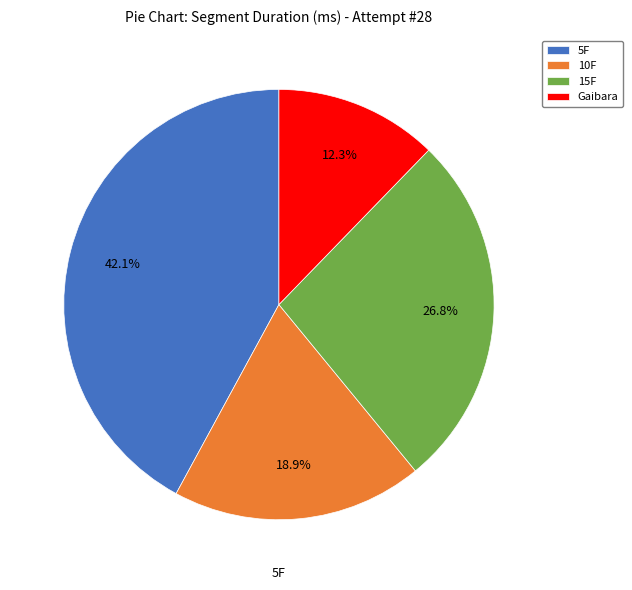

How many slices are in this pie chart?

4